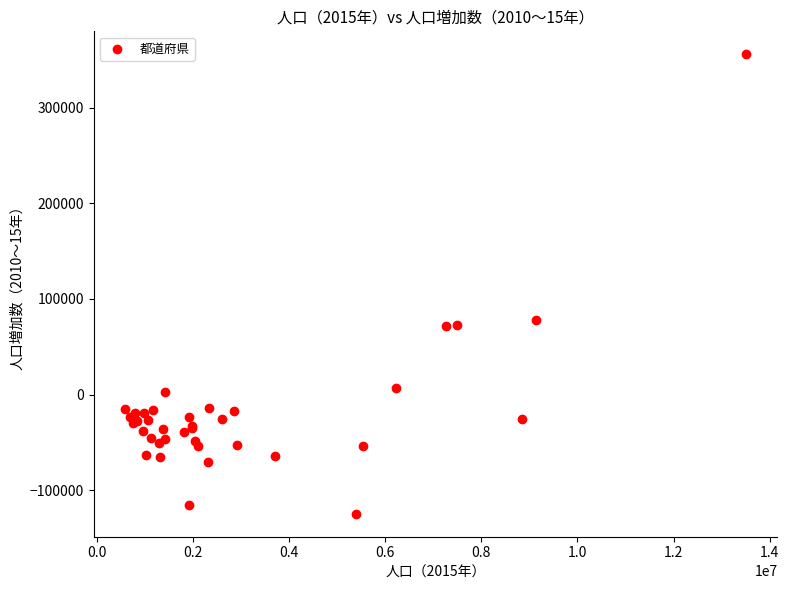

What Y value in the scatter plot is closest to 115584?

77912